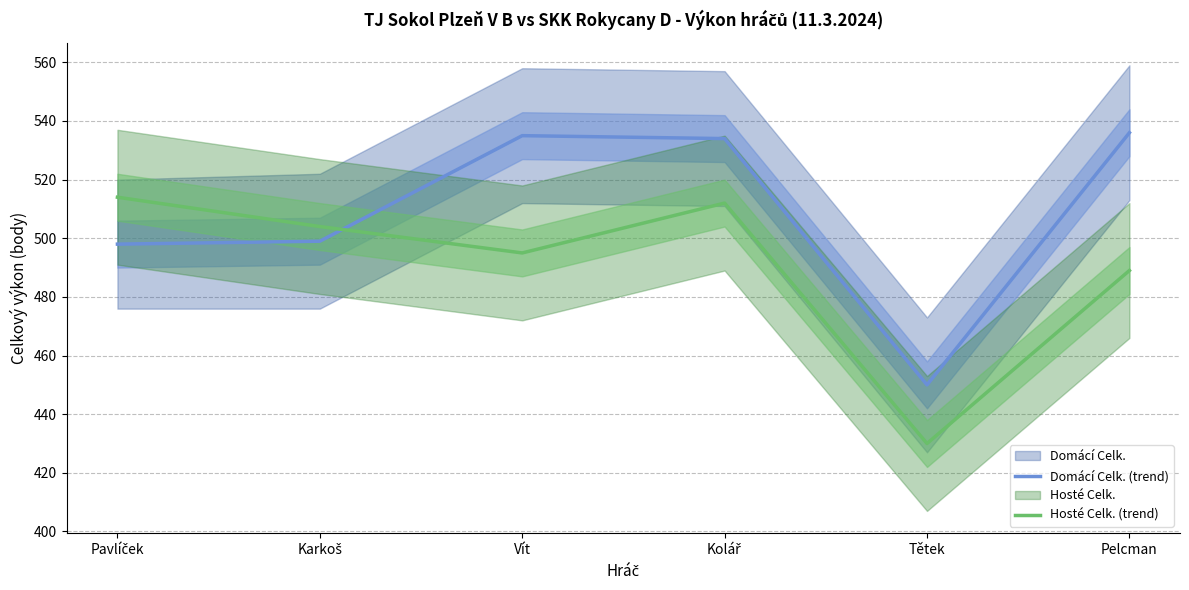

Which category has the lowest value in the Hosté Celk. (trend) series?

Tětek